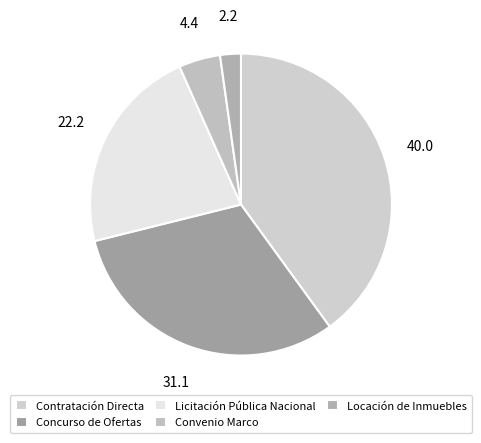

What percentage is the Locación de Inmuebles slice, to the nearest percent?

2%